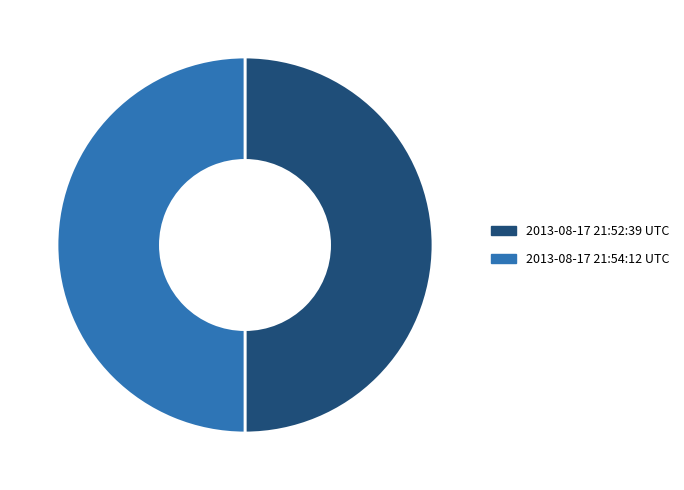

The 2013-08-17 21:54:12 UTC slice represents 59% of the pie. True or false?

False